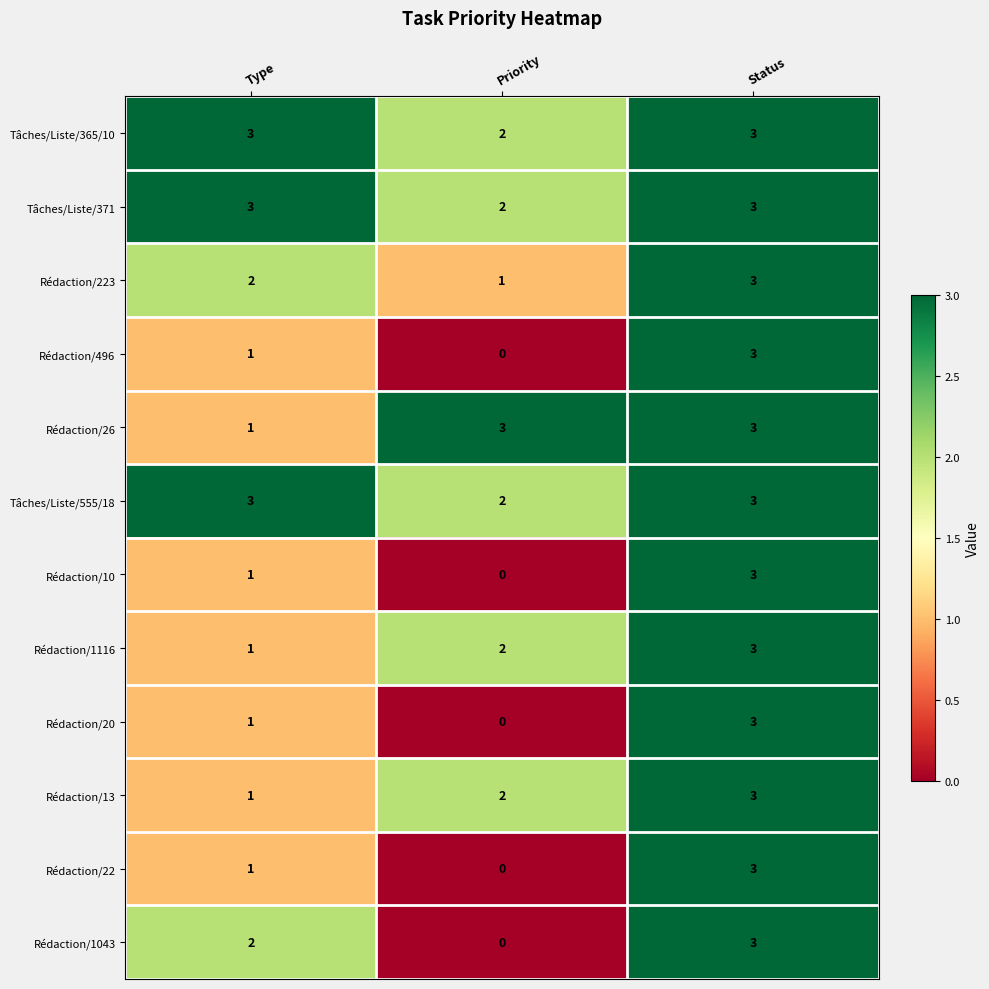

Where is Rédaction/22 nearest to the value 1?

Type